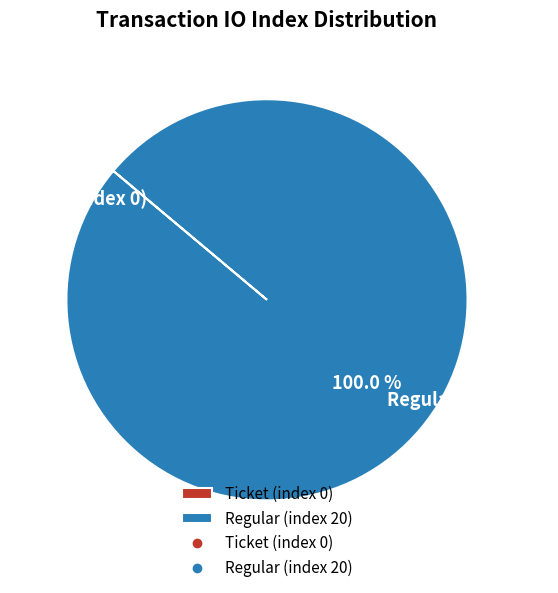

Is there a majority slice in this chart?

Yes